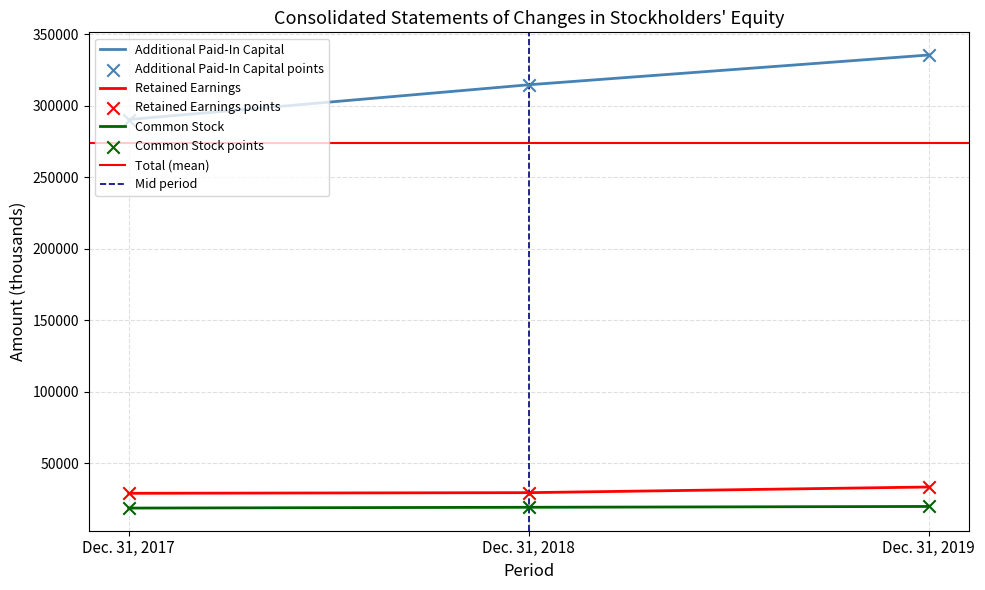

Which series has the largest total across all categories?

Additional Paid-In Capital